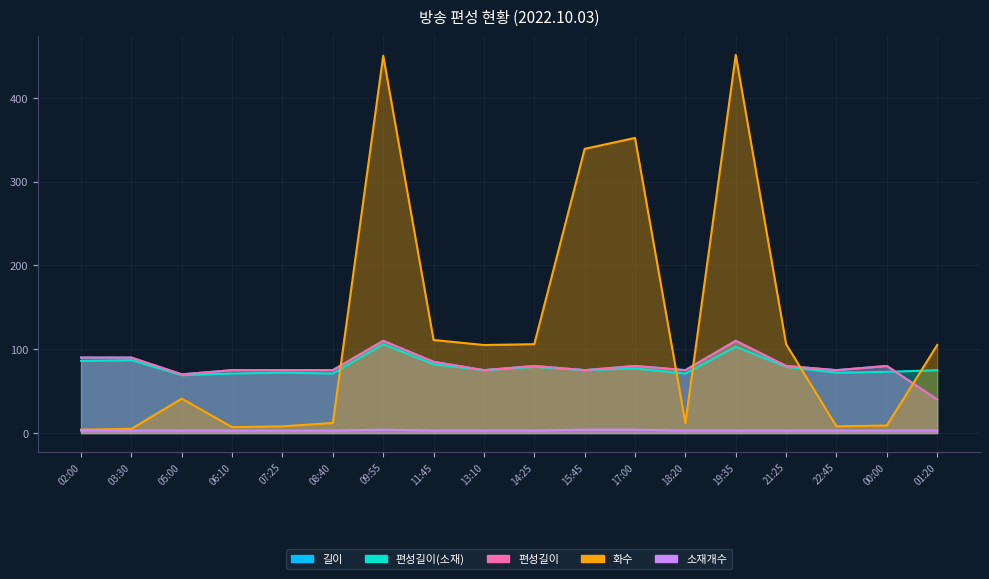

What is the label of the 12th point from the left?

17:00